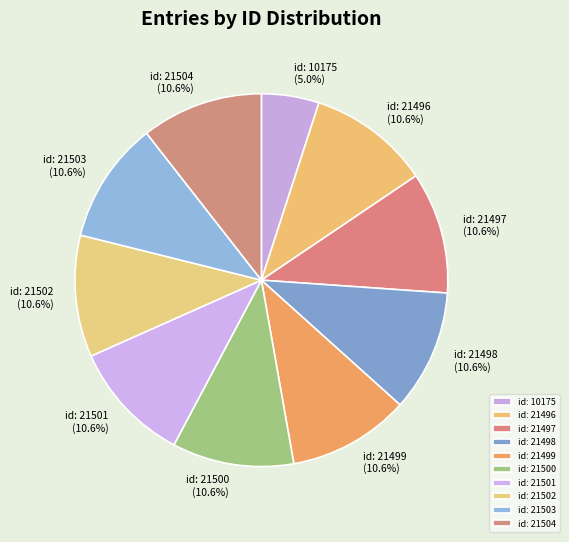

Does any single category account for the majority?

No